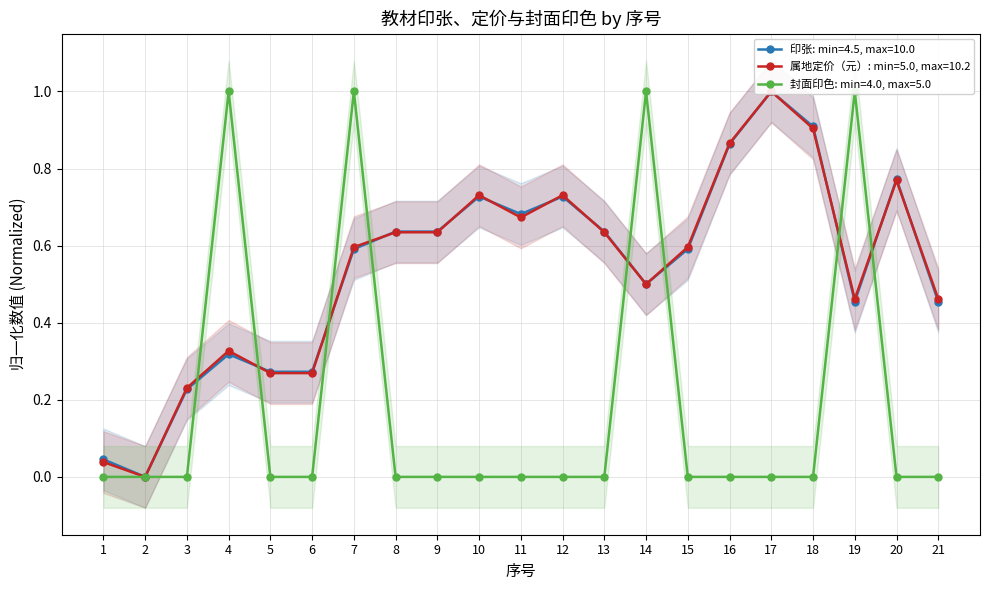

How many data points in 印张 are above 0?

20